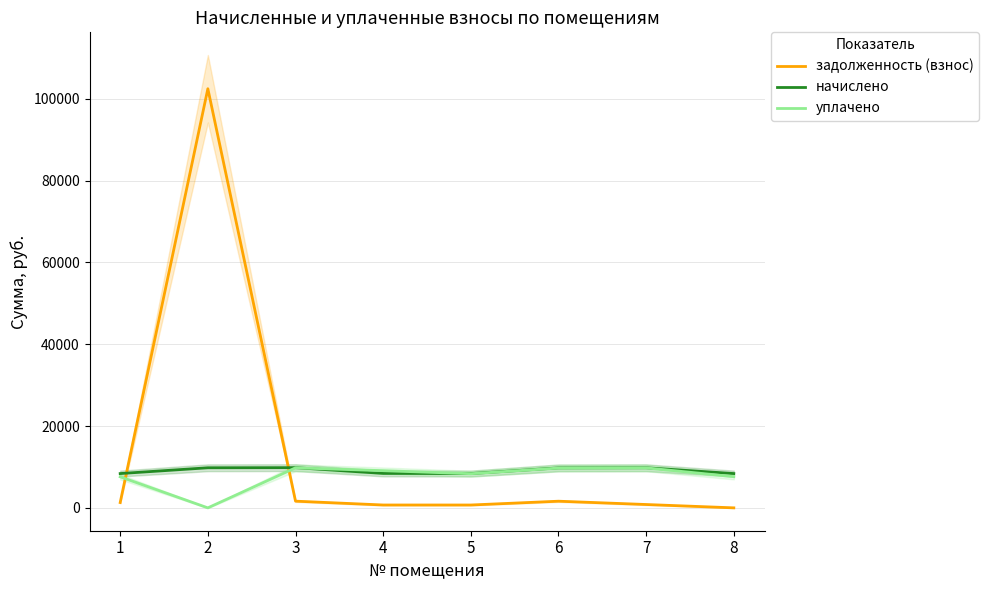

What is the difference between the уплачено values at 2 and 8?

7626.6